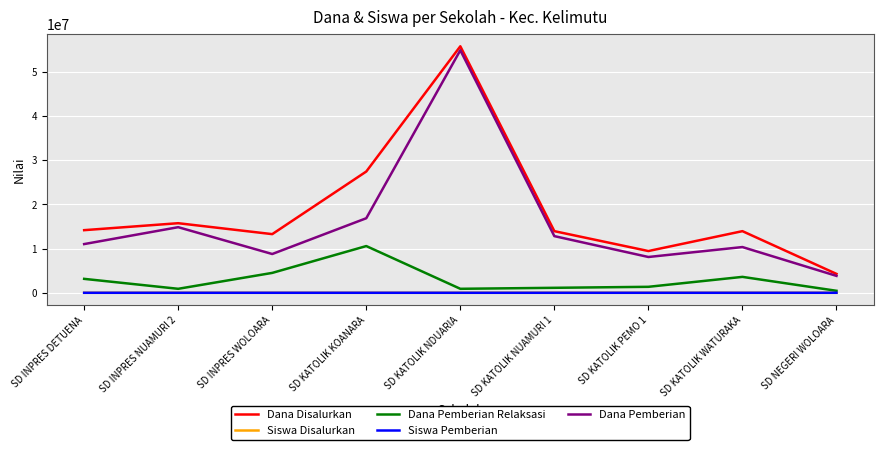

Which series has the largest total across all categories?

Dana Disalurkan